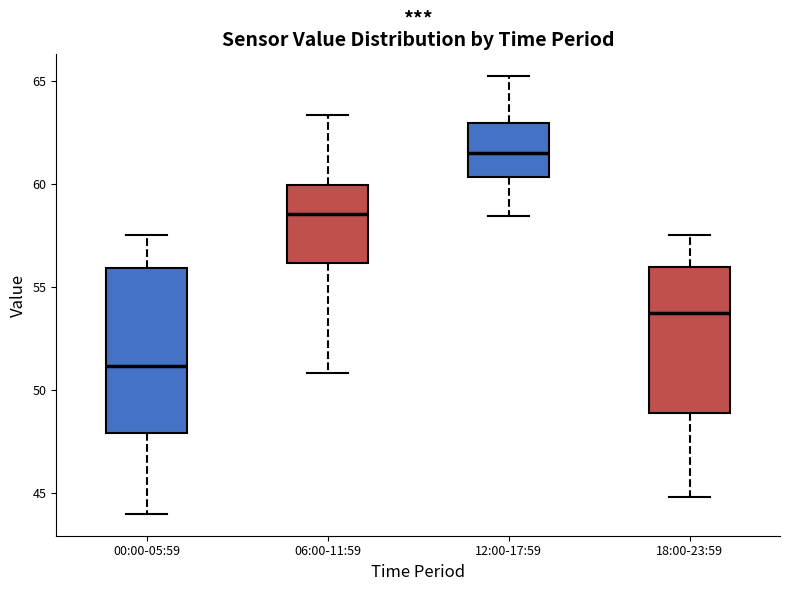

Which box is the tallest, from its lower edge to its upper edge?

00:00-05:59